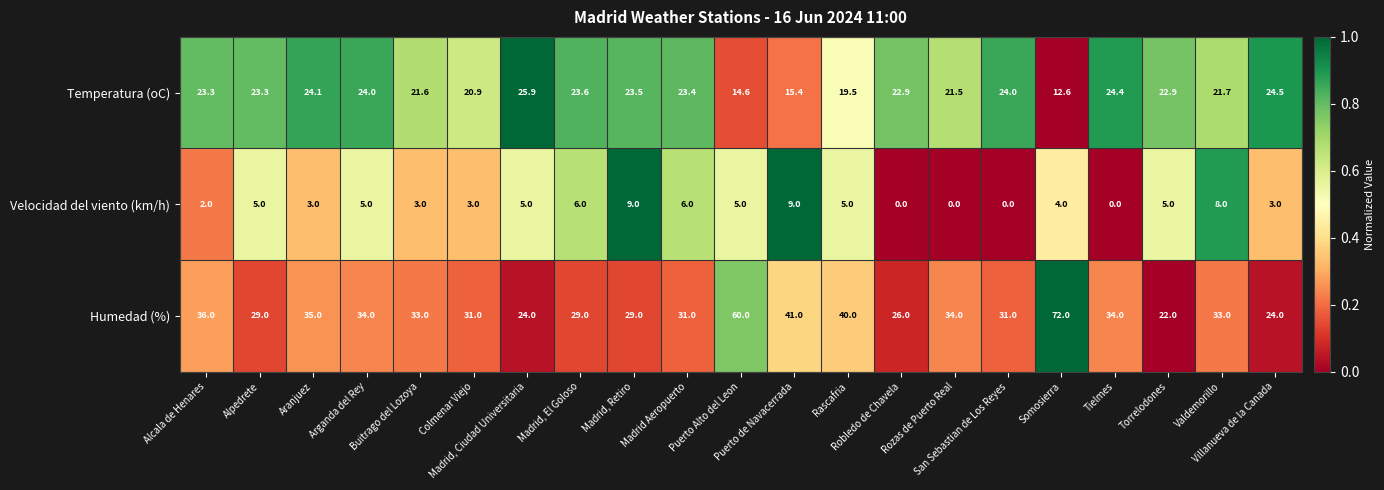

Which series has the widest spread of values?

Humedad (%)